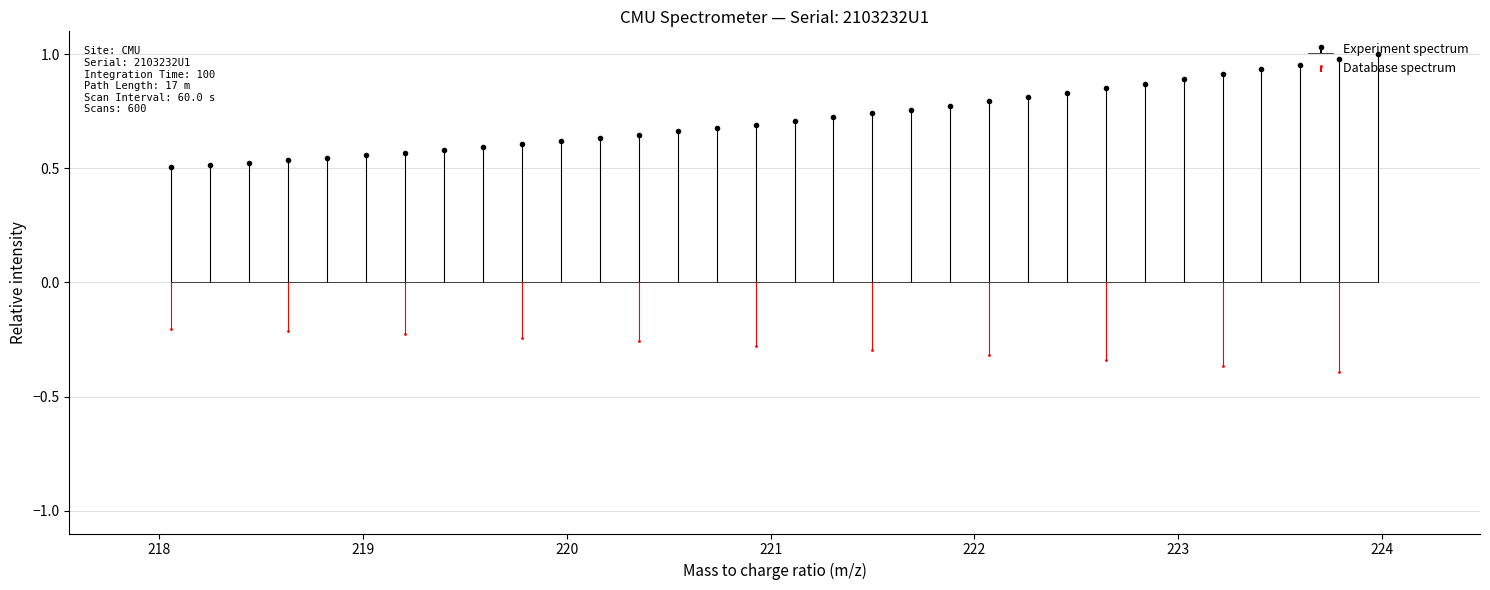

Reading right to left, list all the values displayed in this chart.

1.0	1.0	1.0	0.9	0.9	0.9	0.9	0.9	0.8	0.8	0.8	0.8	0.8	0.7	0.7	0.7	0.7	0.7	0.7	0.6	0.6	0.6	0.6	0.6	0.6	0.6	0.6	0.5	0.5	0.5	0.5	0.5